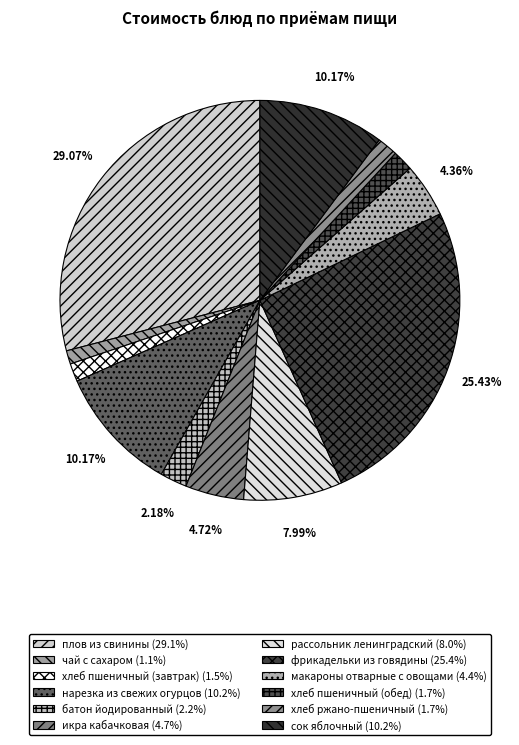

How many segments does this pie chart have?

12